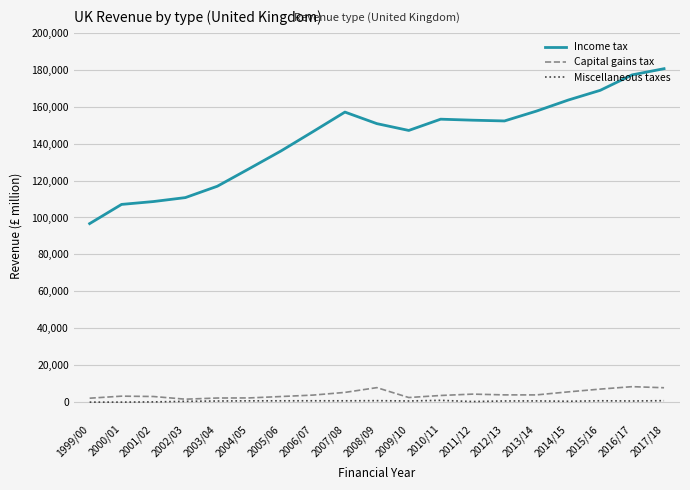

Rank the series by their maximum value, from highest to lowest.

Income tax, Capital gains tax, Miscellaneous taxes